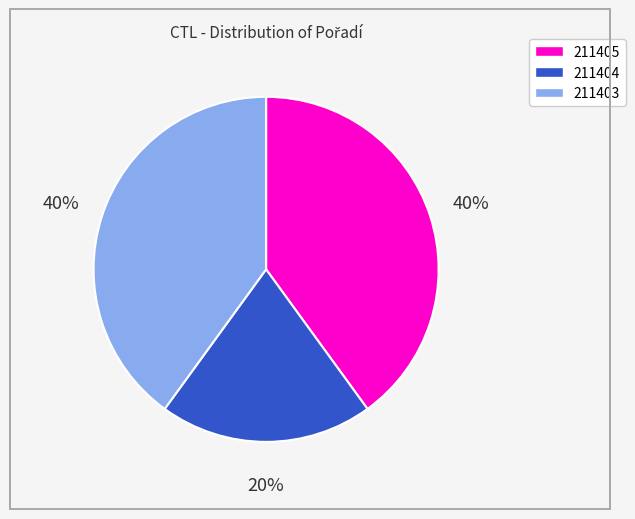

Does 211403 represent more than half of the total?

No